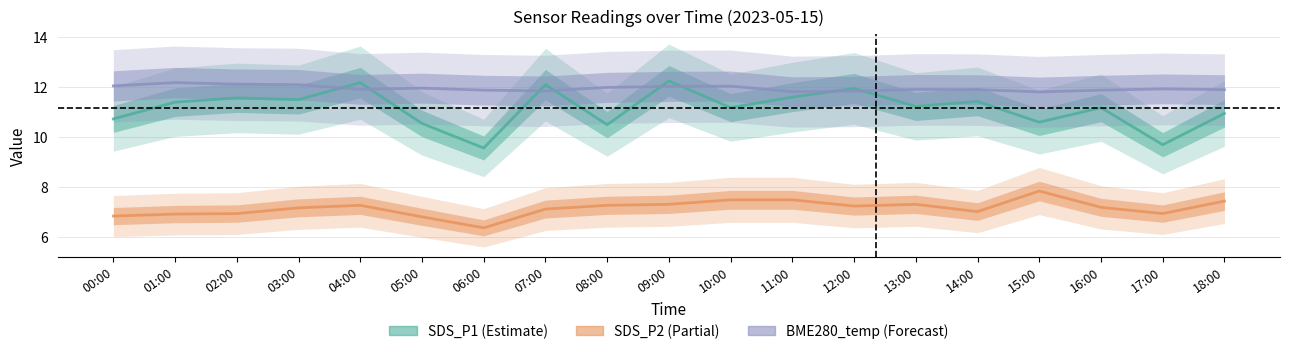

Rank the categories by SDS_P2 value from highest to lowest.

15:00, 10:00, 11:00, 18:00, 09:00, 13:00, 04:00, 08:00, 12:00, 16:00, 03:00, 07:00, 14:00, 02:00, 17:00, 01:00, 00:00, 05:00, 06:00